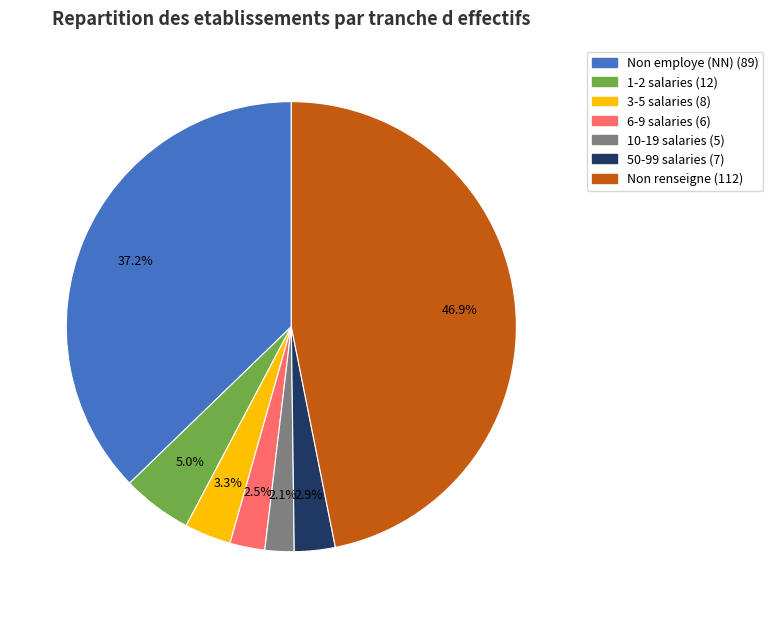

How many slices are in this pie chart?

7